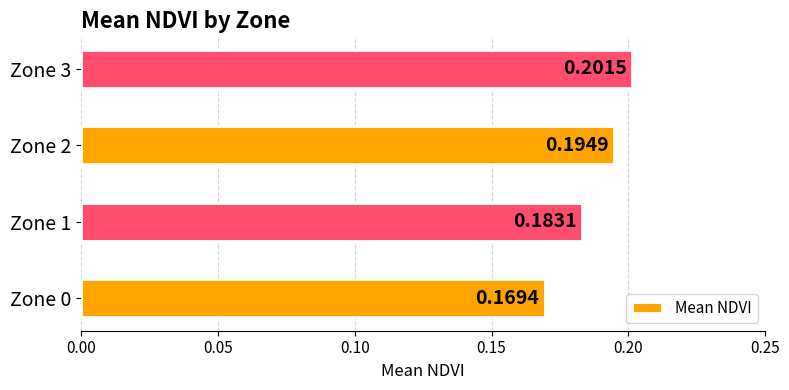

Does the chart contain any negative values?

No